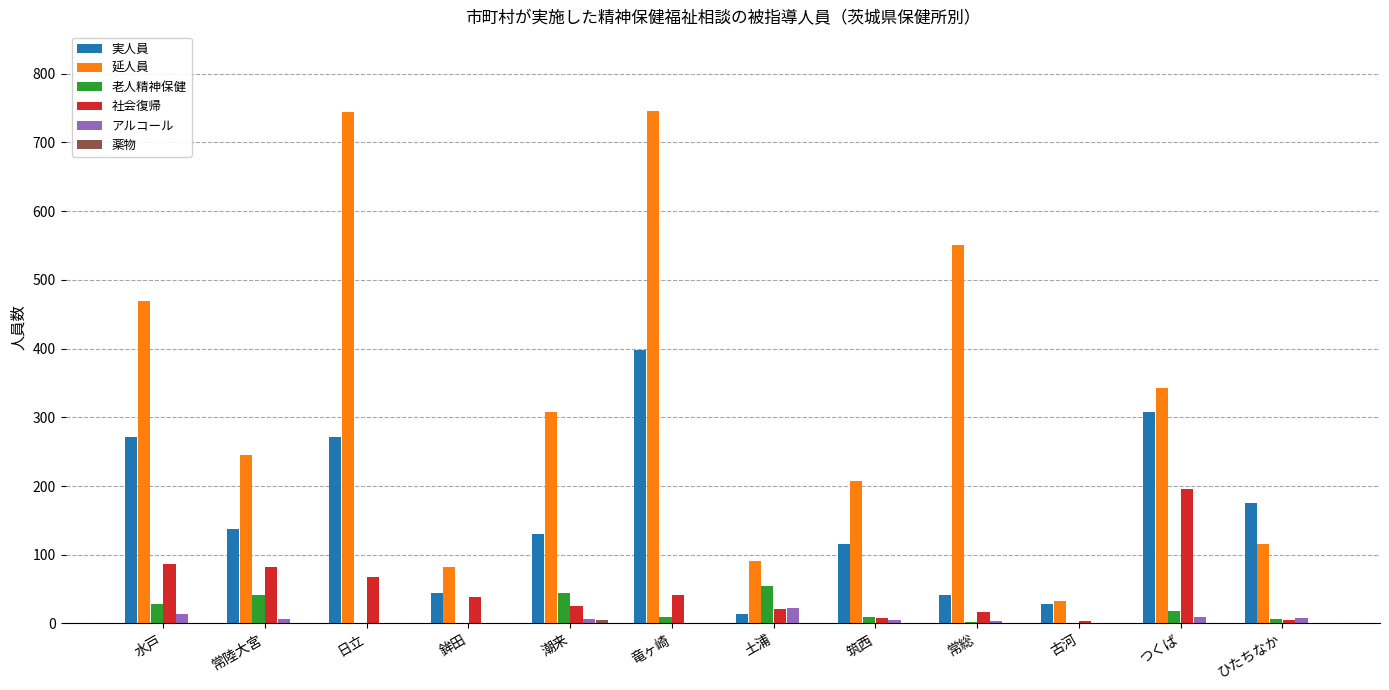

What is the greatest value displayed?

746